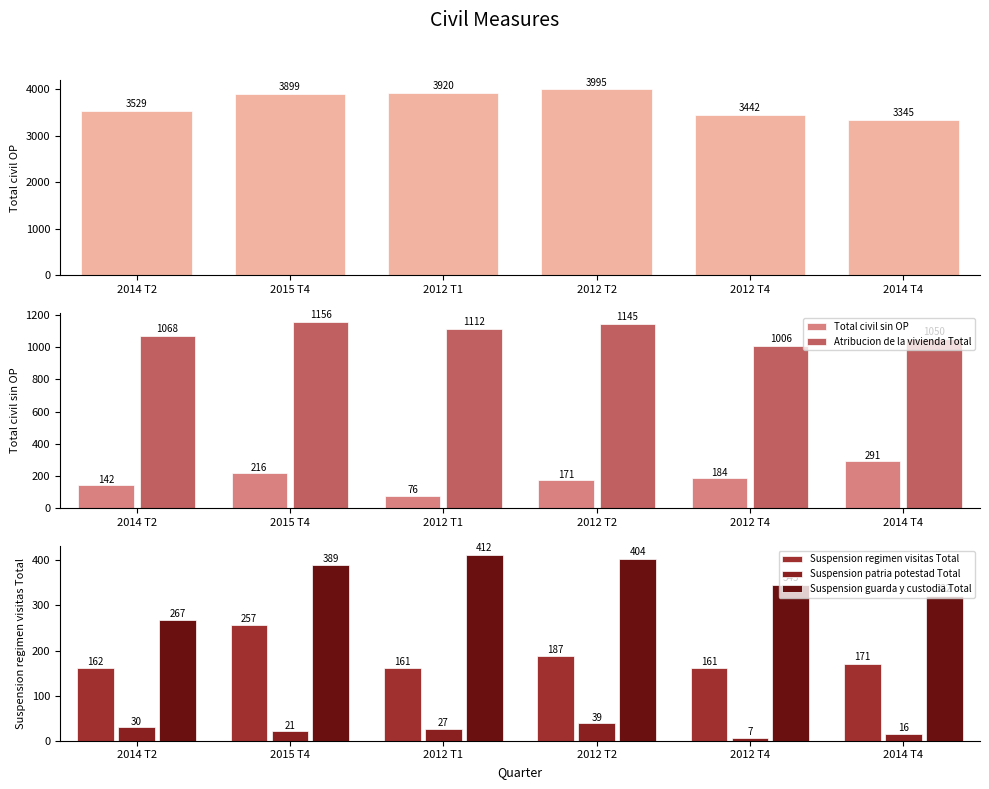

Rank the categories by Suspension patria potestad Total value from highest to lowest.

2012 T2, 2014 T2, 2012 T1, 2015 T4, 2014 T4, 2012 T4